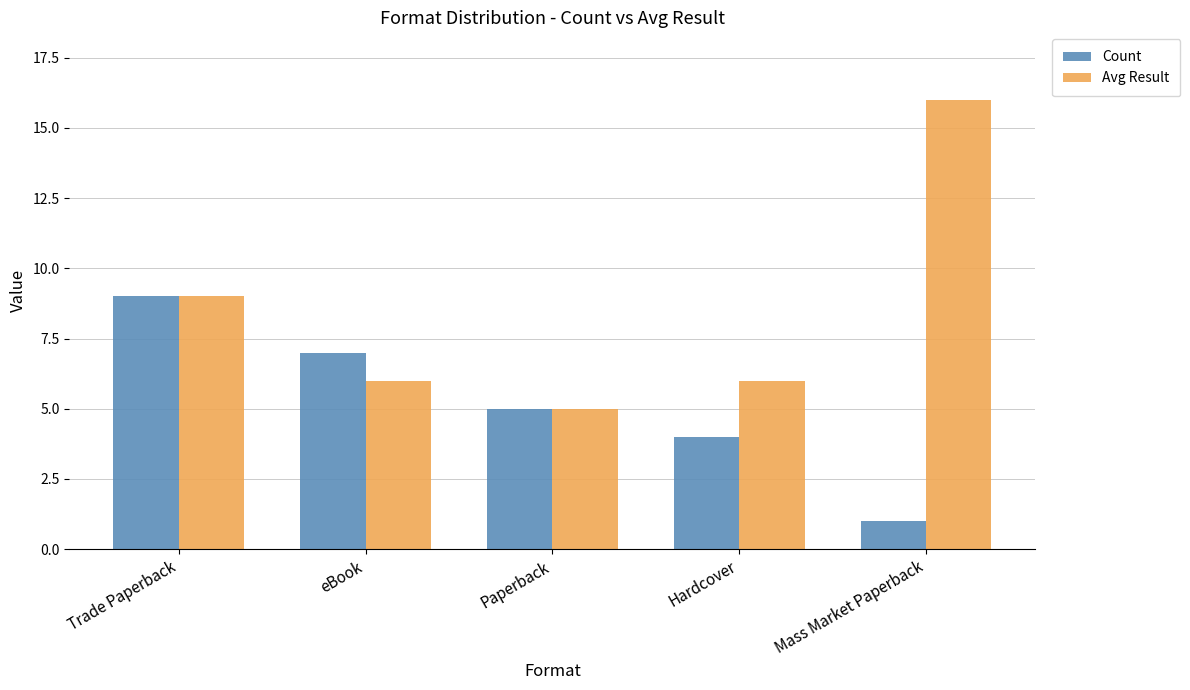

What is the spread (max minus min) of values at eBook?

1